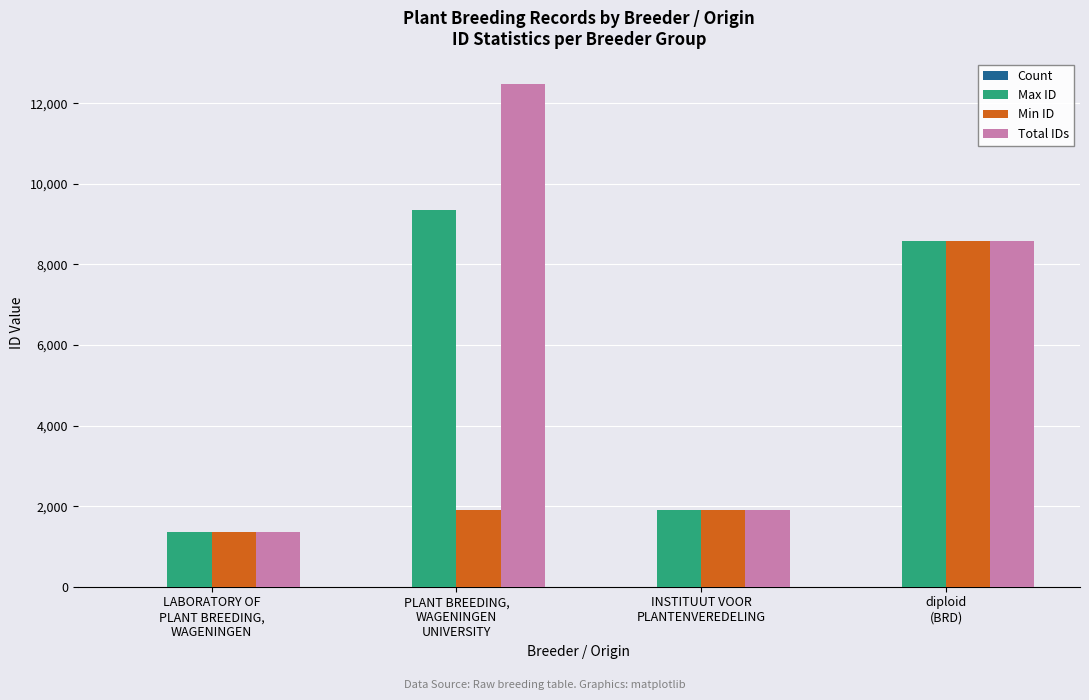

The value of Max ID at LABORATORY OF
PLANT BREEDING,
WAGENINGEN is 2410. True or false?

False